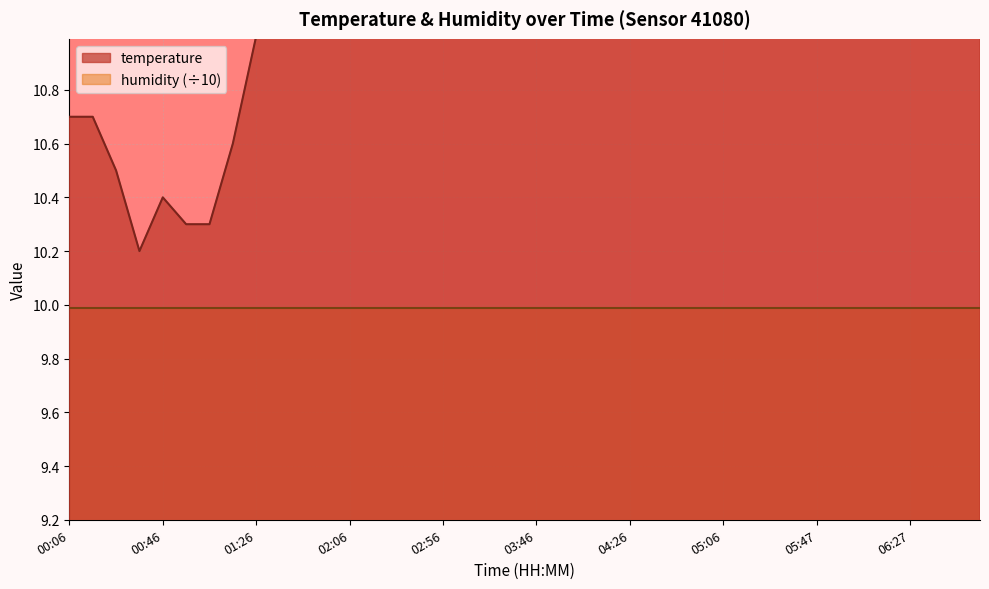

What is the change in value from 01:46 to 02:46?

+0.2